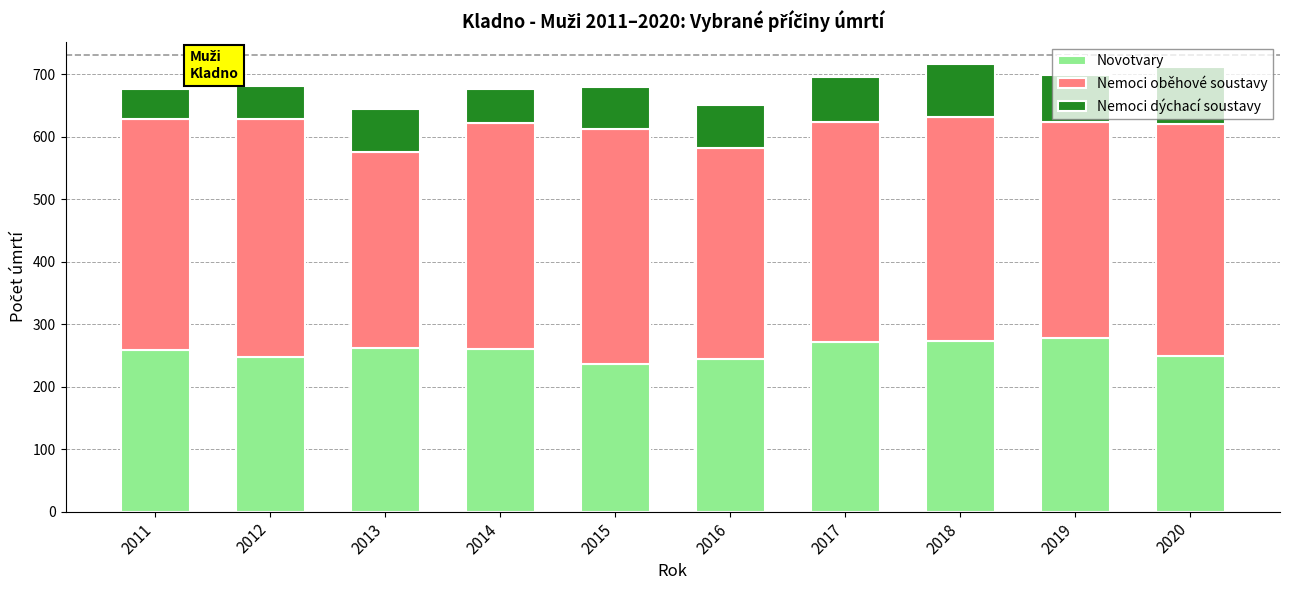

What is the difference between the maximum and minimum values in the Novotvary series?

41